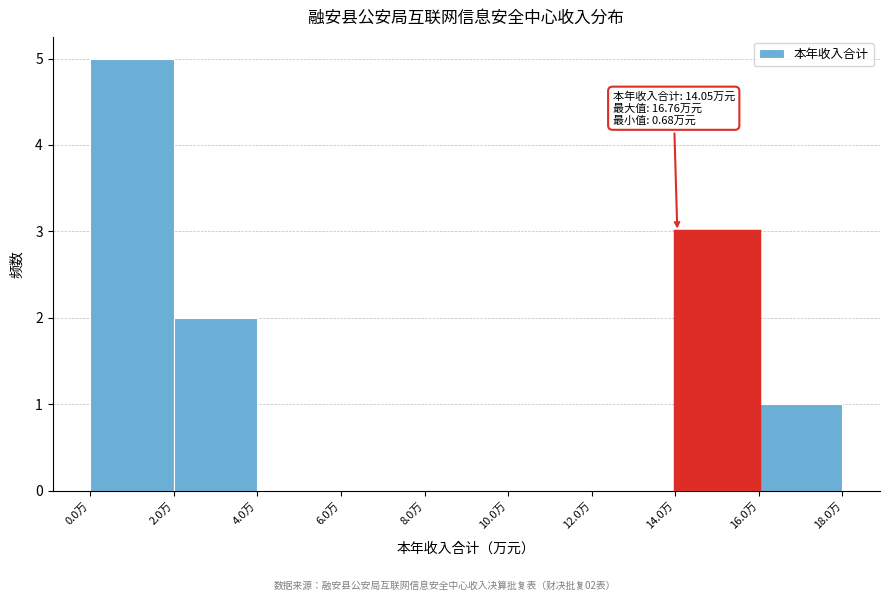

Over which range of the x-axis is the bar tallest?

0 to 2